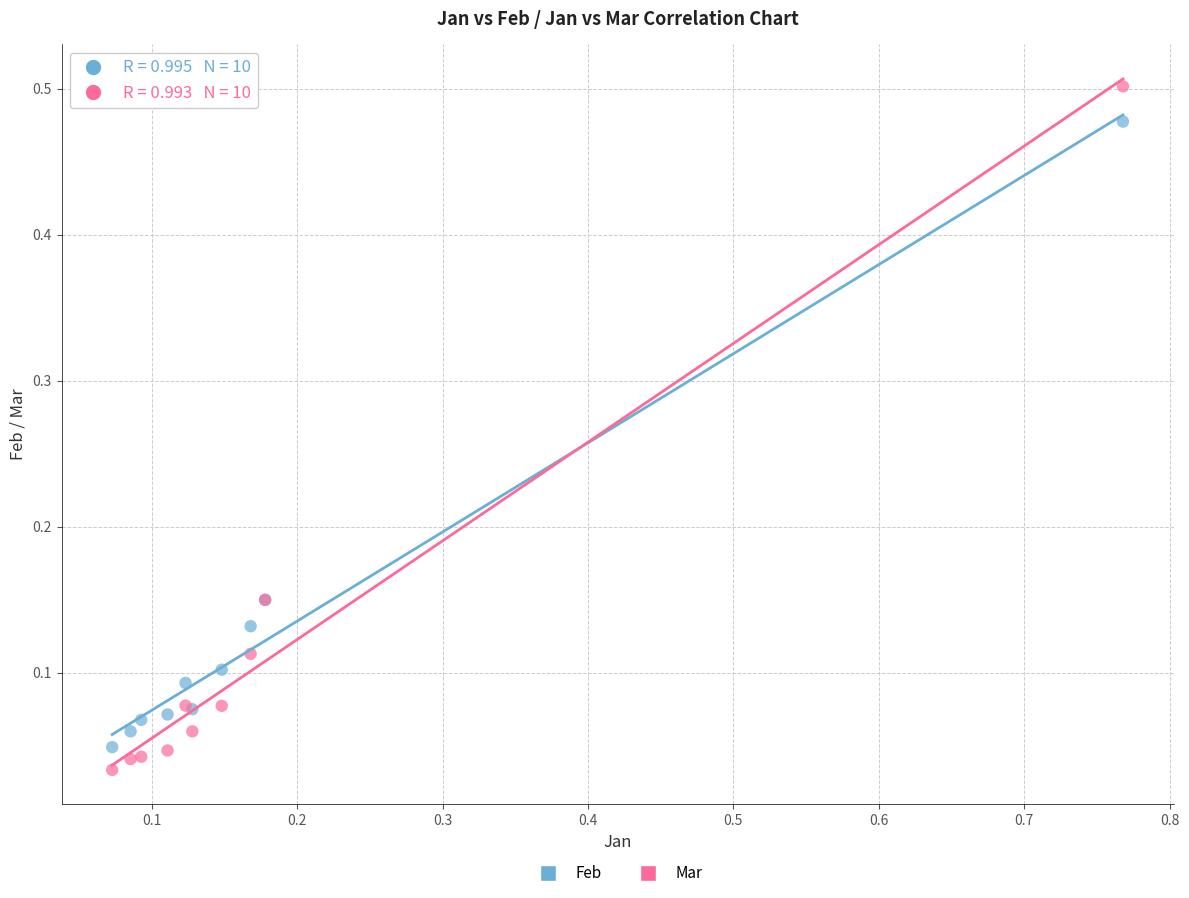

Which series reaches the maximum Y coordinate?

Mar